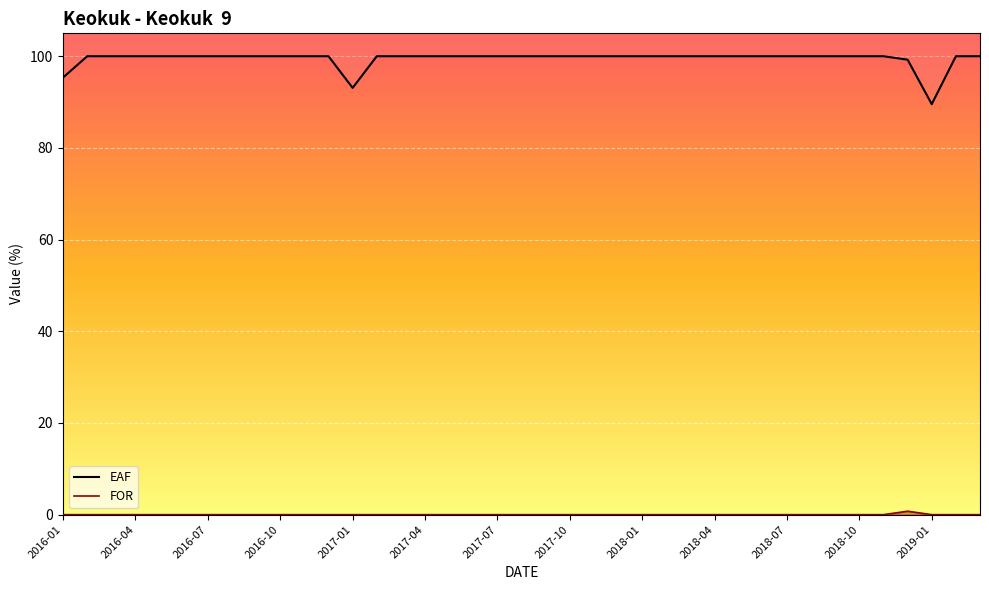

True or false: EAF has a value of 100.0 at 2018-02.

True